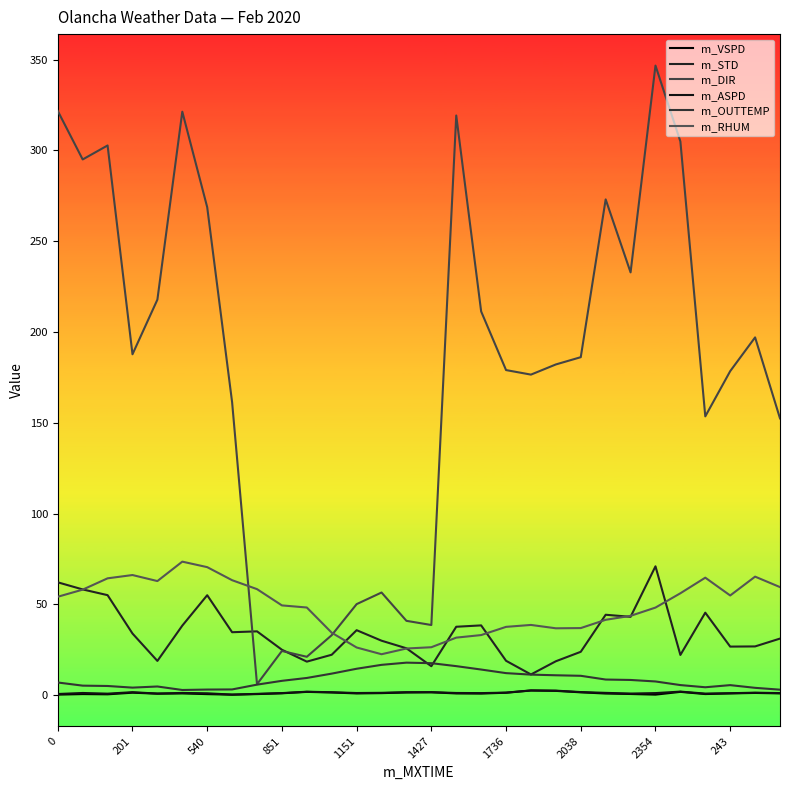

Count the number of categories in the chart.

30